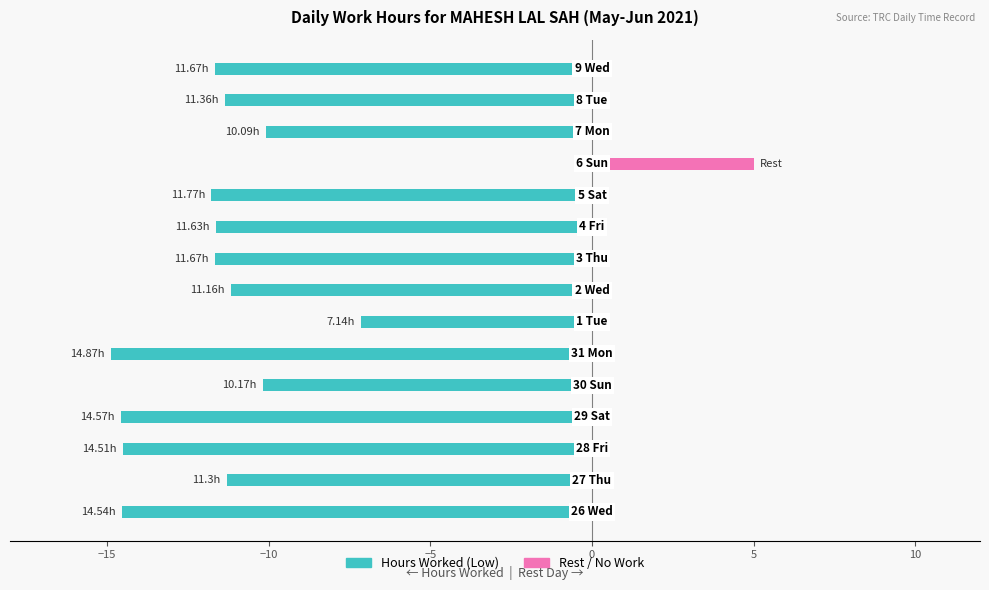

What is the total value across all series at 10?

-7.1